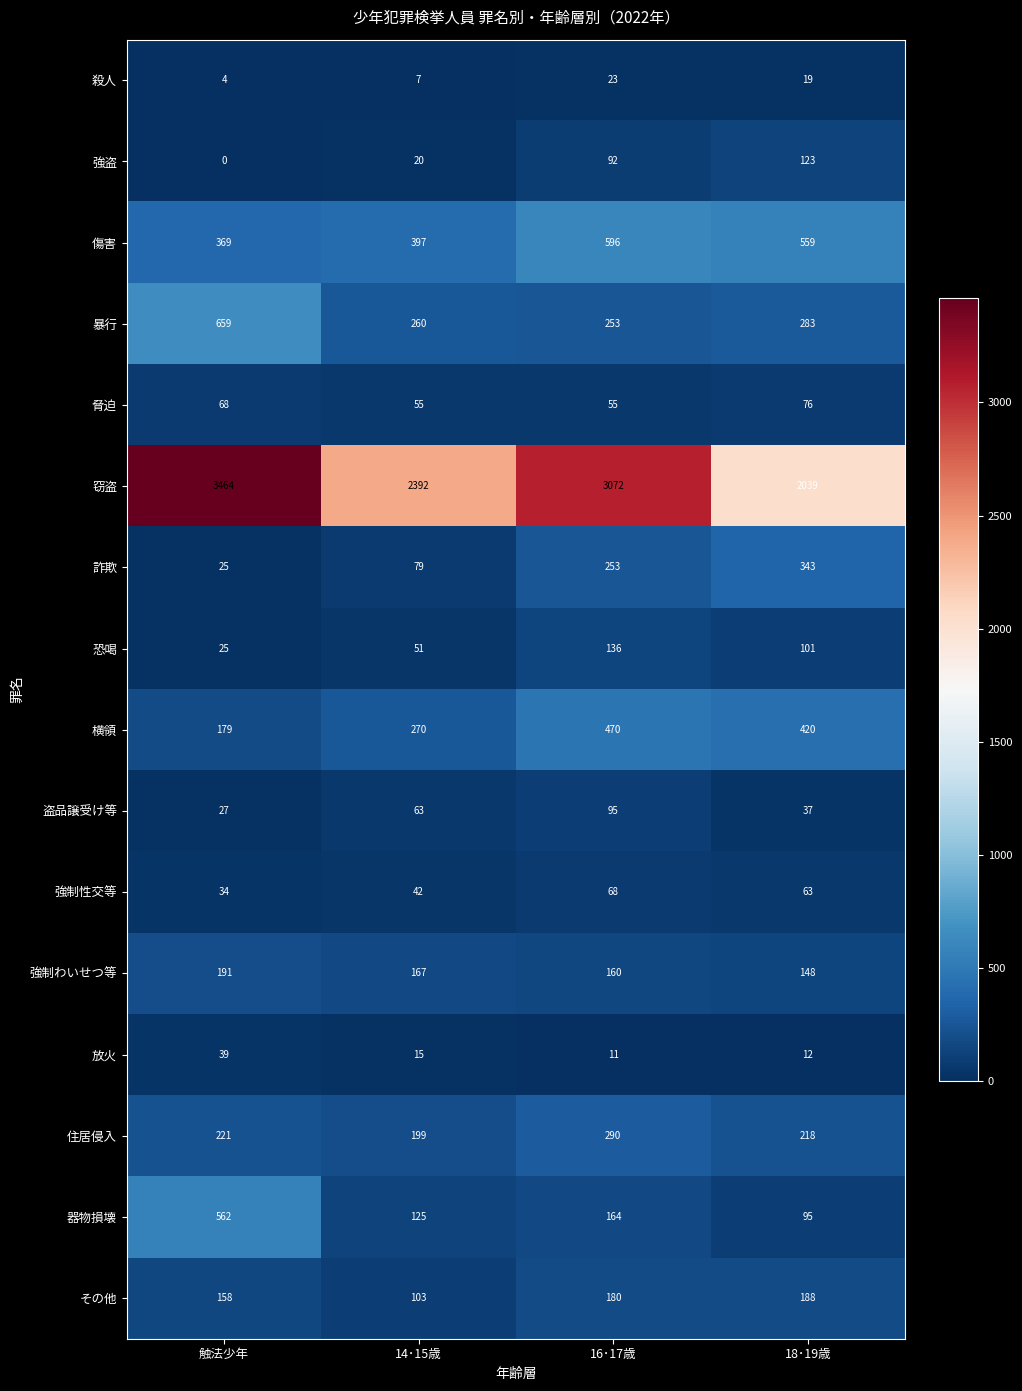

What is the approximate value of 詐欺 at 16･17歳, to the nearest 10?

250